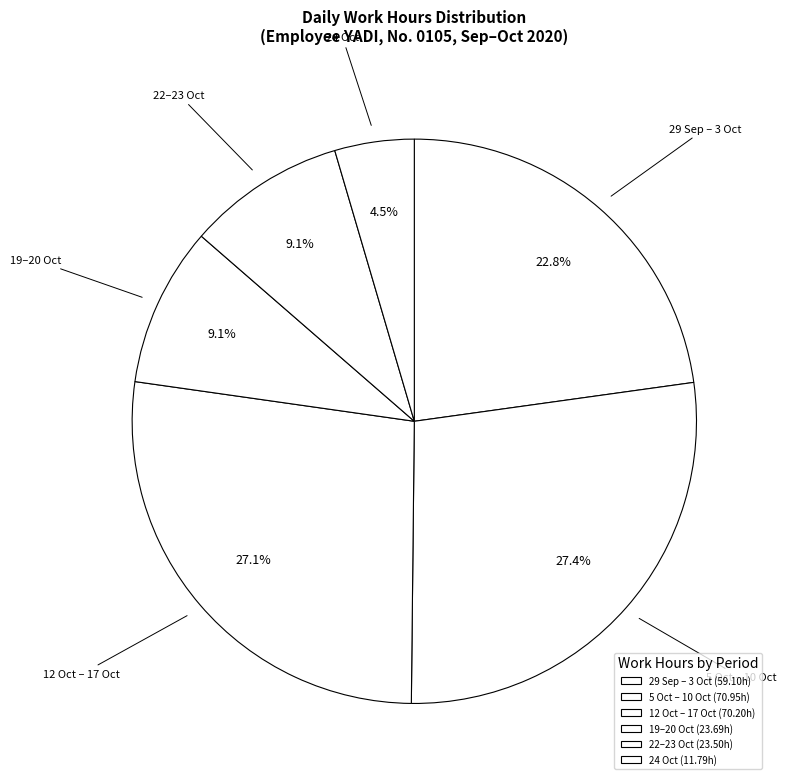

How many slices are in this pie chart?

6